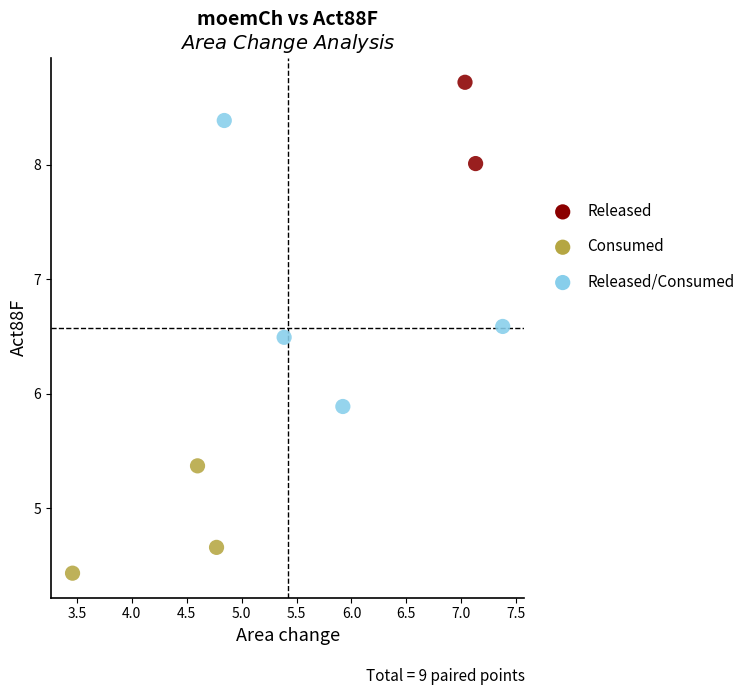

What Y value in the scatter plot is closest to 6?

5.9